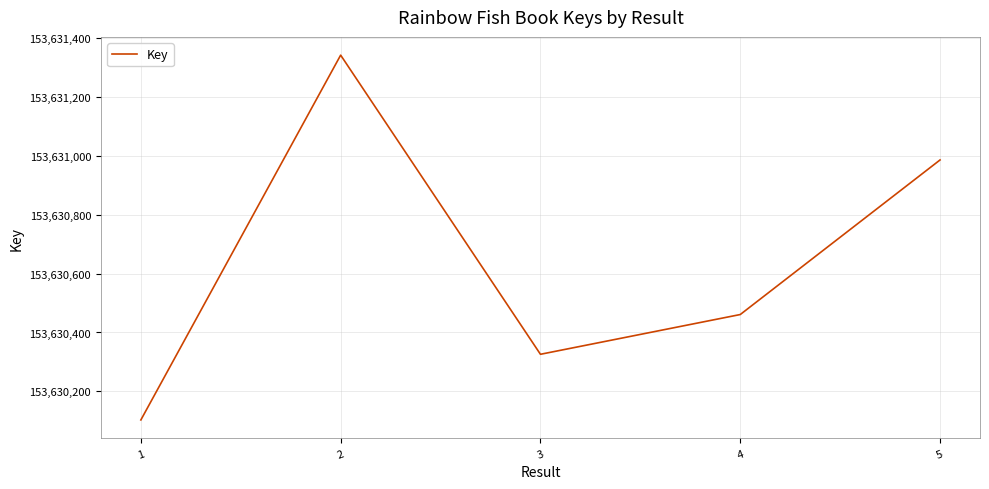

Rank the categories by value from highest to lowest.

2, 5, 4, 3, 1